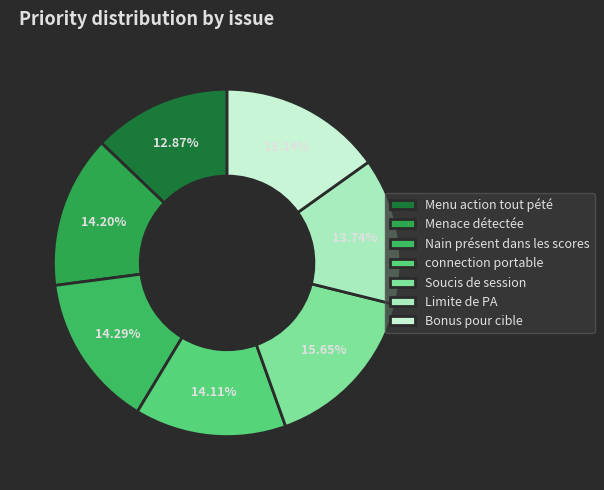

Is it true that connection portable is 14% of the pie?

True